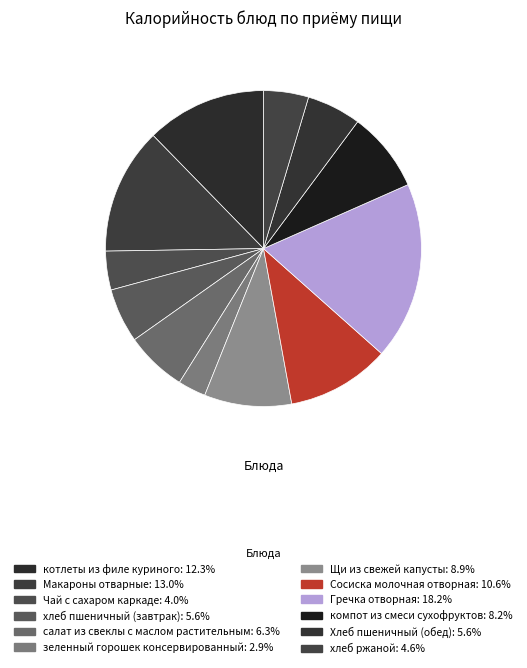

Between Чай с сахаром каркаде and компот из смеси сухофруктов, which is larger?

компот из смеси сухофруктов